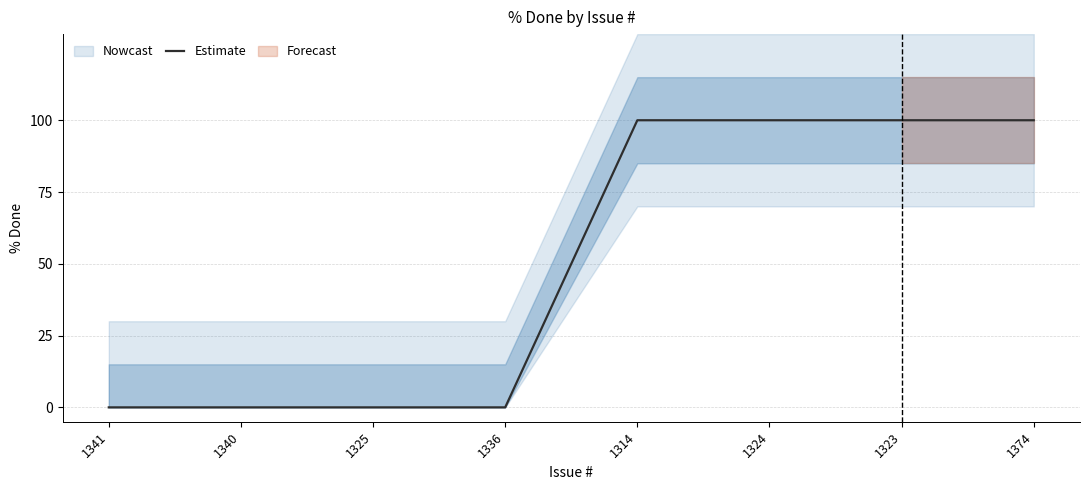

What is the difference between the maximum and second lowest values?

100